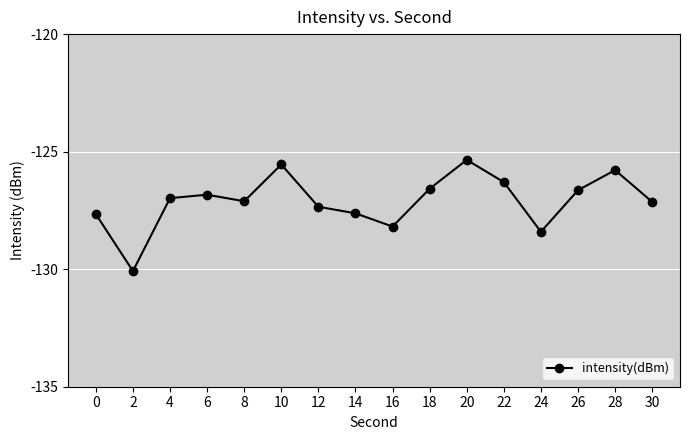

What is the sum of all values?

-2033.6